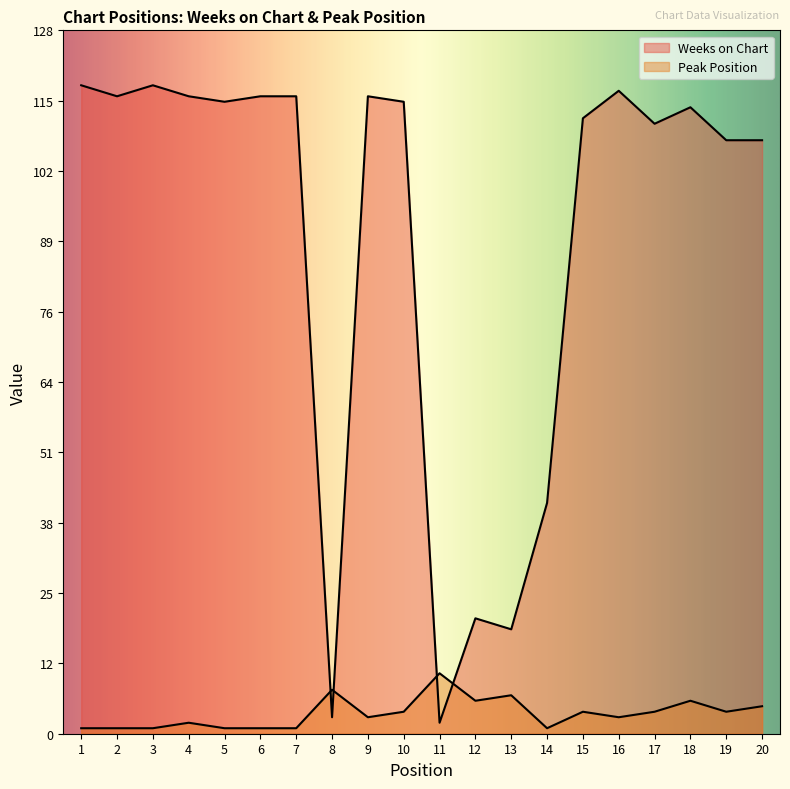

The Peak Position series shows 1 at 1. True or false?

True